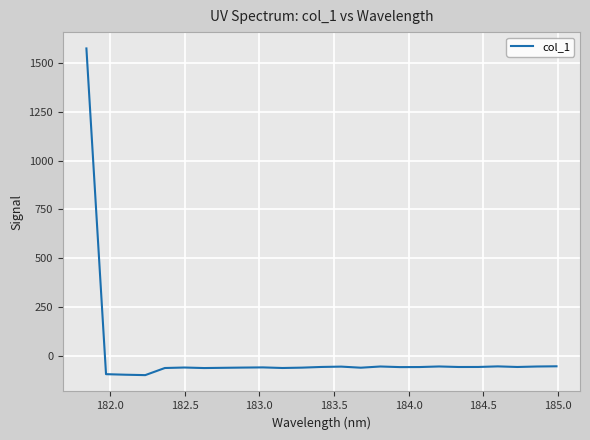

What is the maximum value shown in the chart?

1573.1